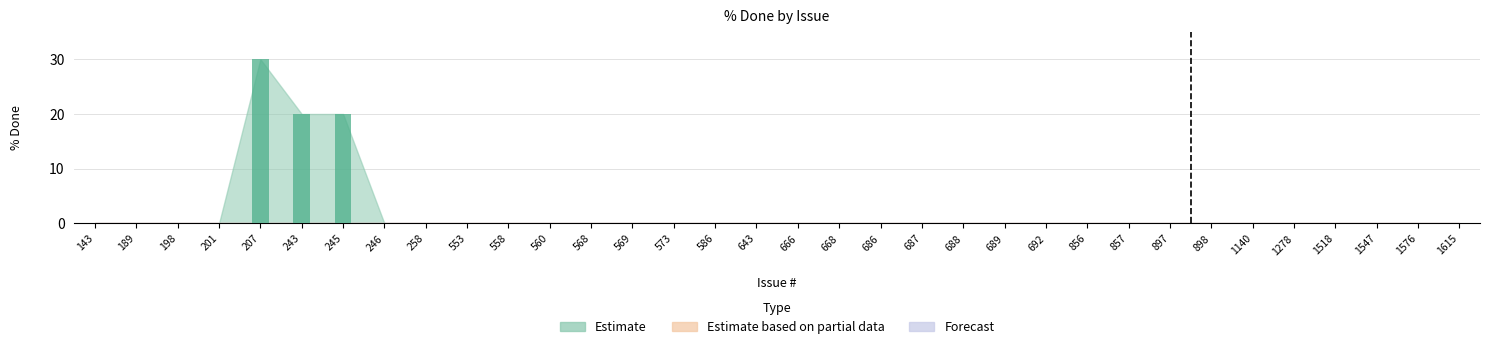

Which series has the widest spread of values?

Estimate